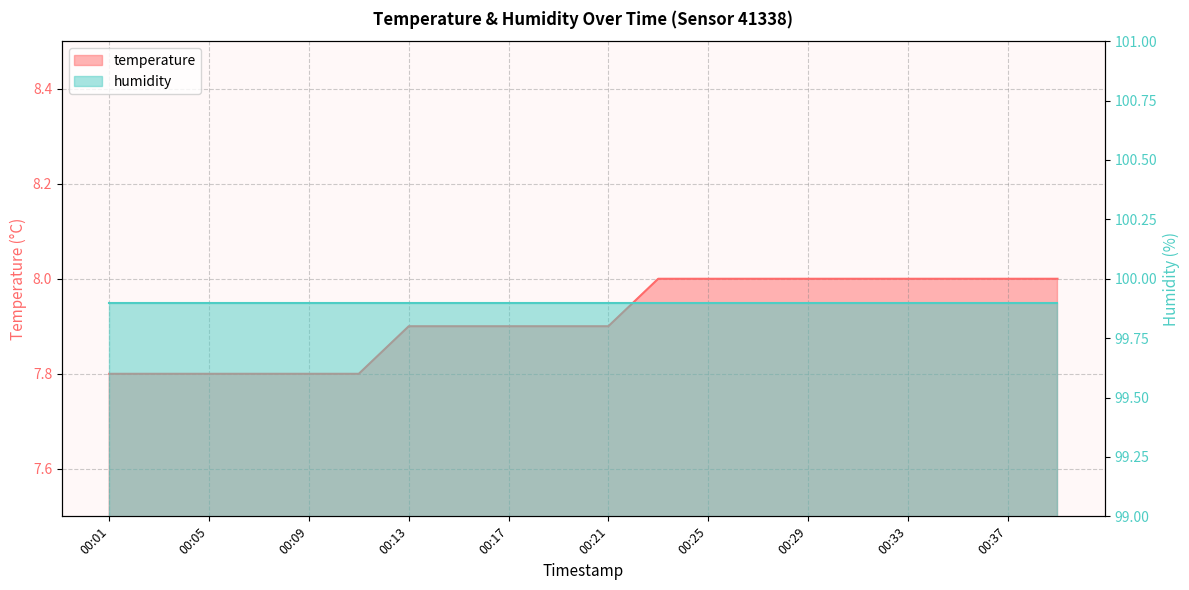

Does the chart have visible grid lines?

Yes